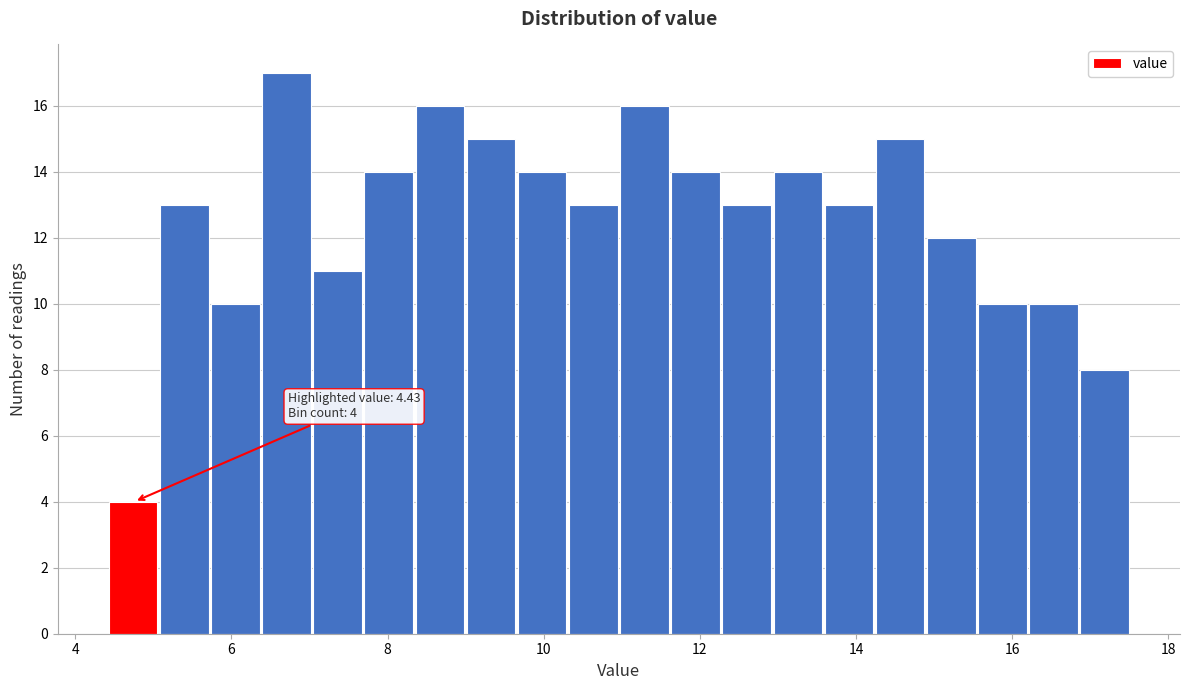

Around what value on the x-axis is the tallest bar? Give the approximate position of its centre, as read against the axis.

6.8